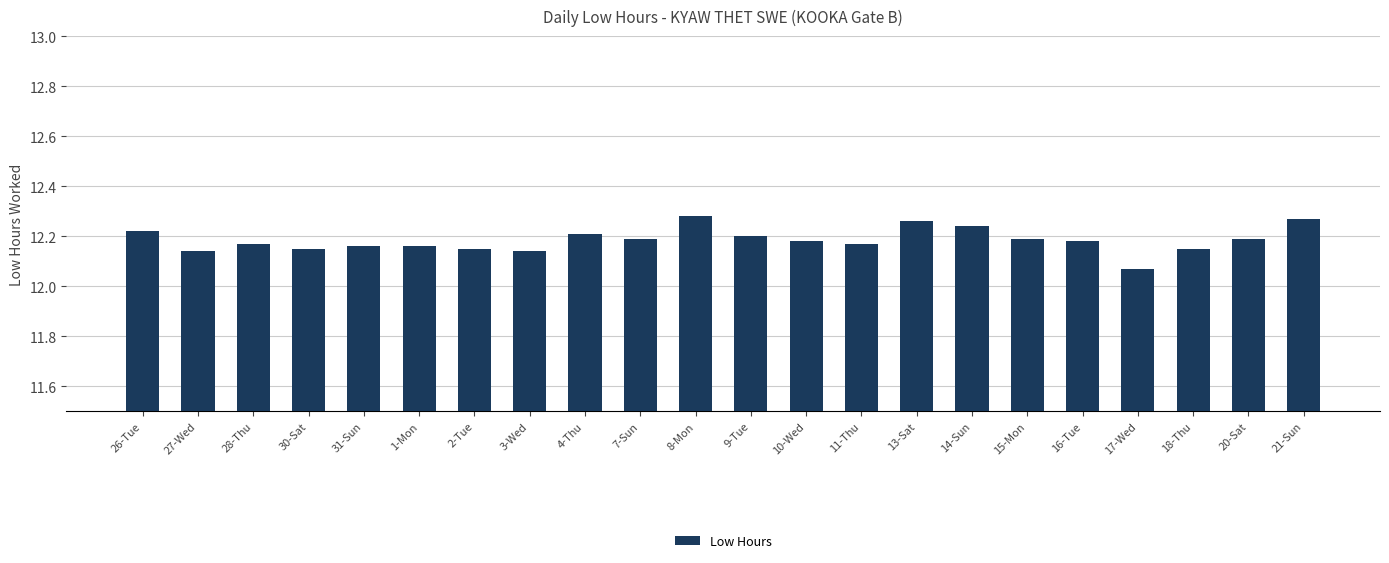

The chart shows a value of 4.3 at 21-Sun. True or false?

False